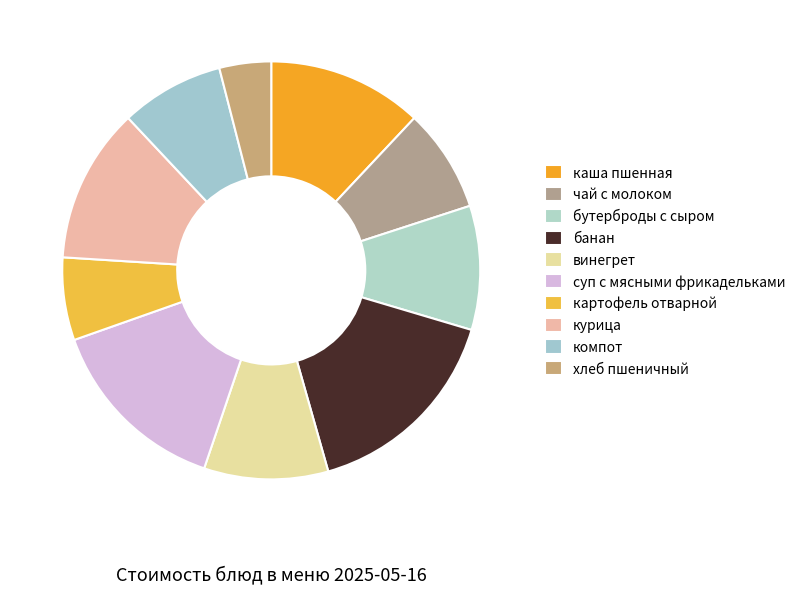

Count the number of slices in the pie.

10